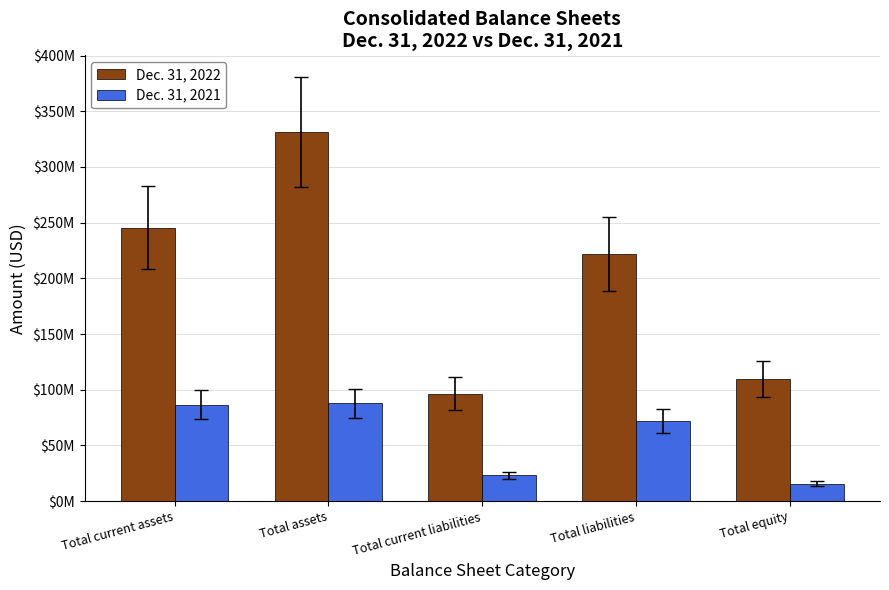

What is the average value of the Dec. 31, 2022 series?

201030879